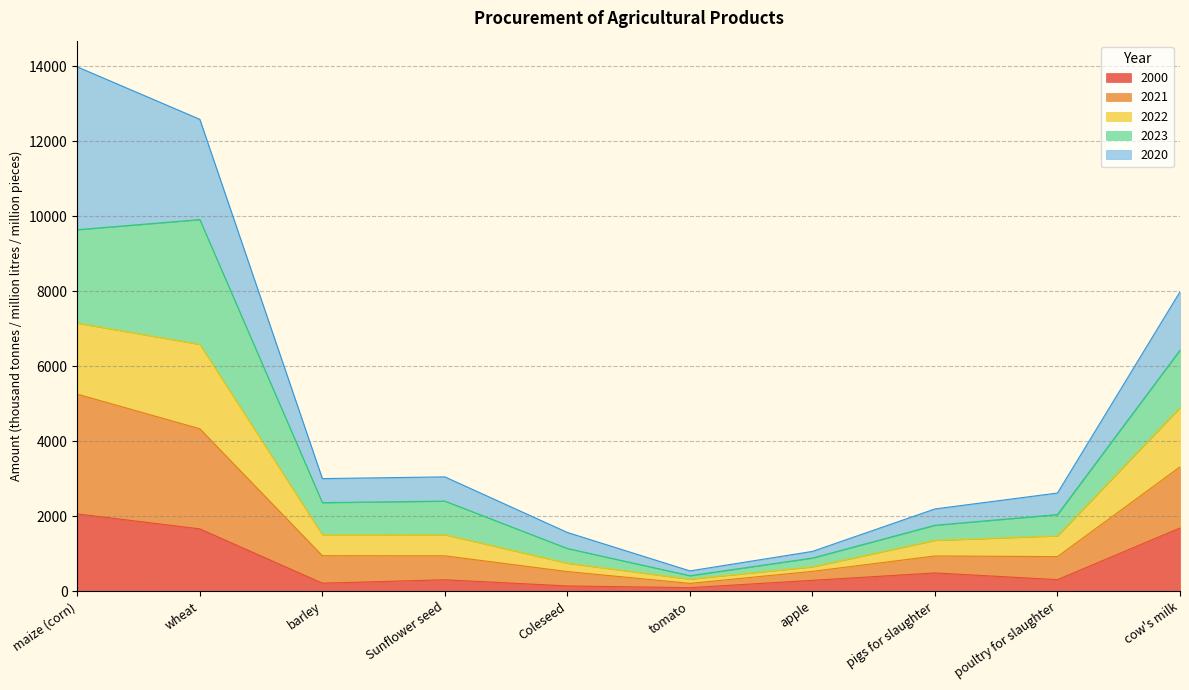

Rank the categories by 2022 value from lowest to highest.

tomato, apple, Coleseed, pigs for slaughter, poultry for slaughter, barley, Sunflower seed, cow's milk, maize (corn), wheat